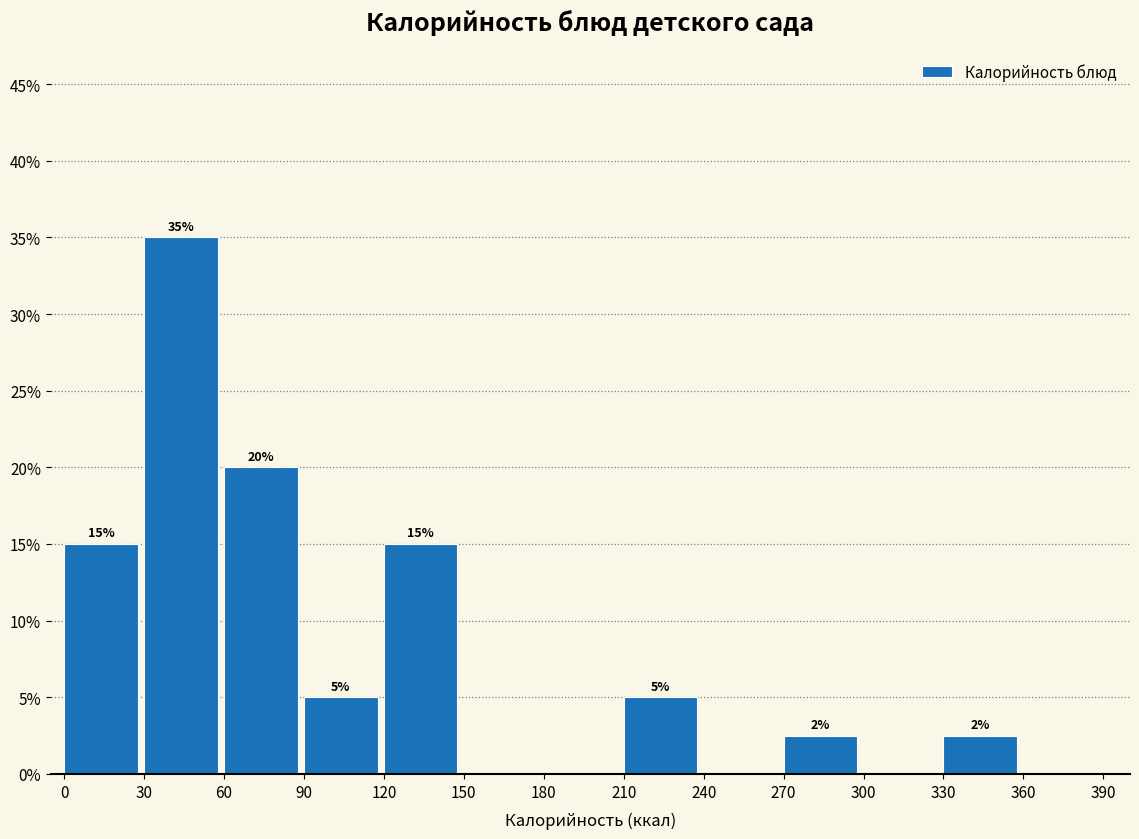

Which range on the x-axis has the tallest bar?

30 to 60